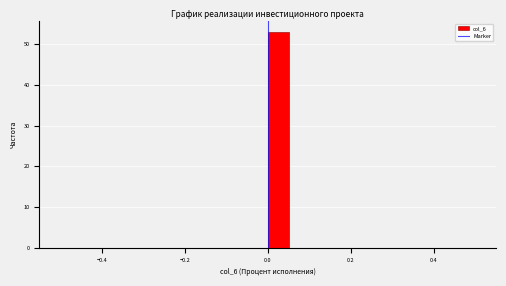

Around what value on the x-axis is the tallest bar? Give the approximate position of its centre, as read against the axis.

0.02